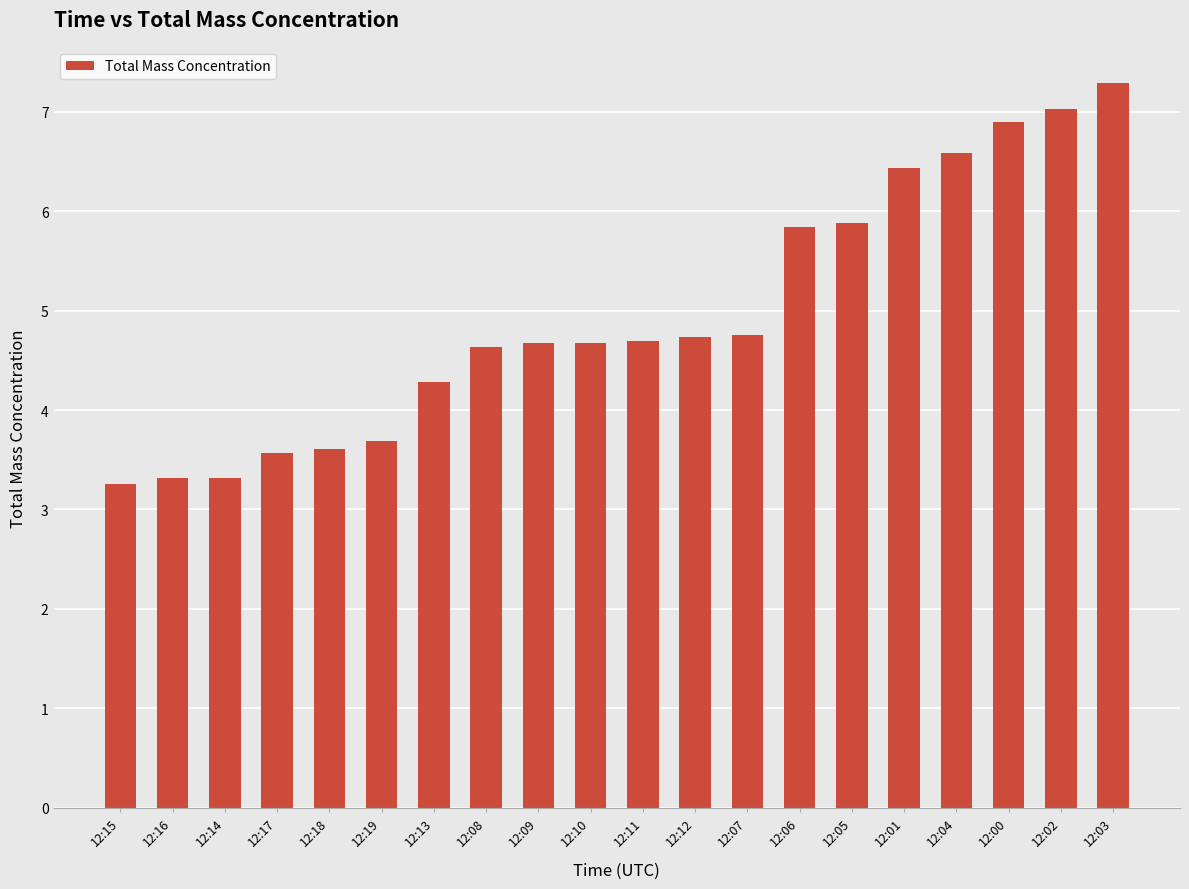

Are the bars grouped side by side (vs. stacked)?

No